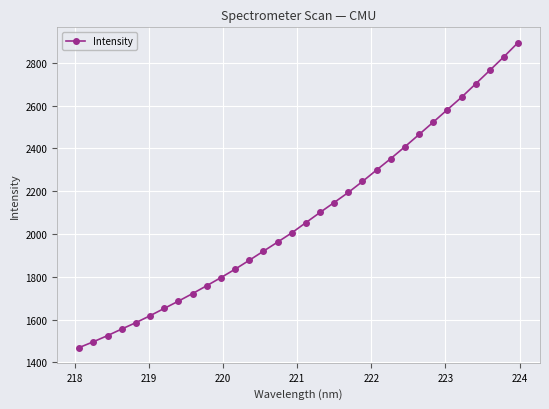

What is the difference between the maximum and second lowest values?

1398.3